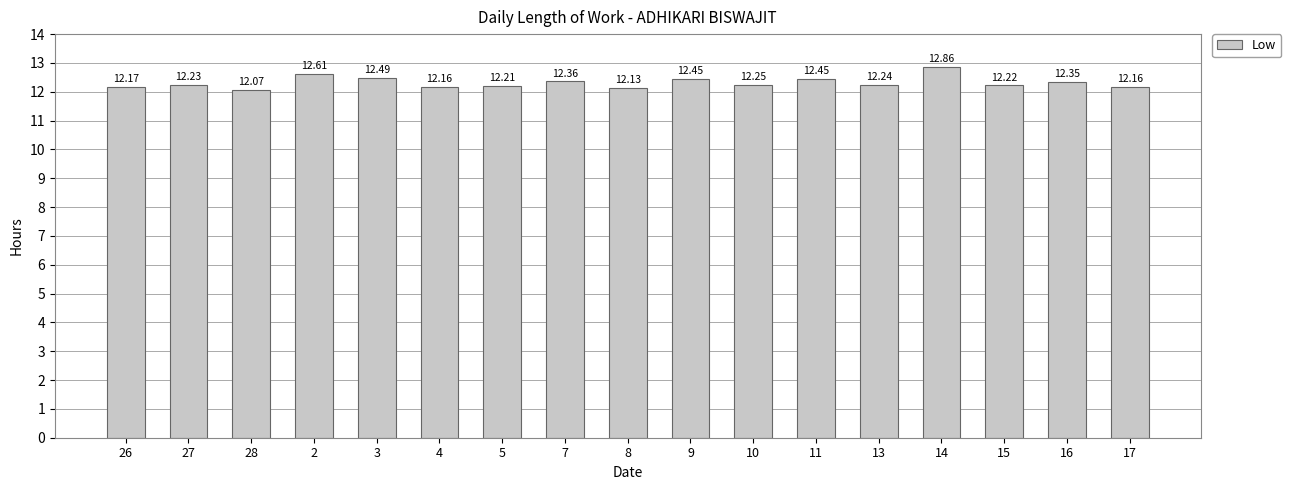

The chart shows a value of 4.3 at 16. True or false?

False